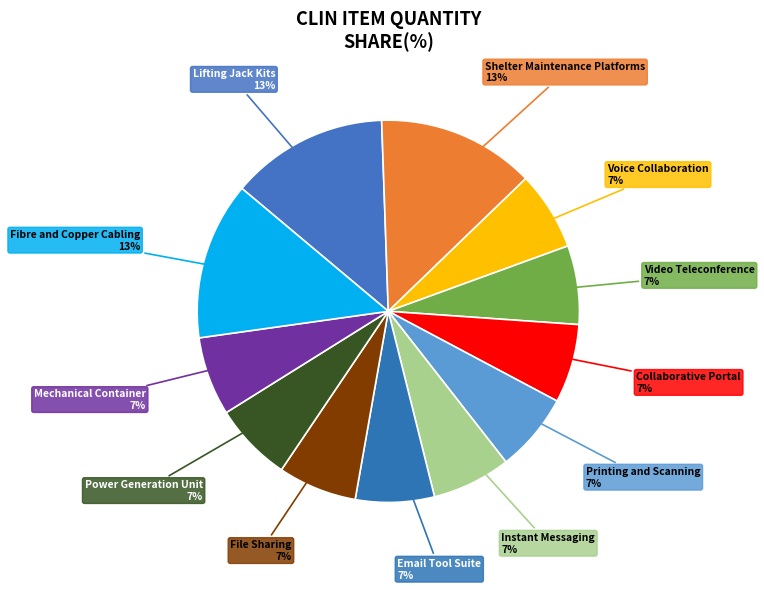

What is the ratio of the value at File Sharing to the value at Power Generation Unit?

1.0